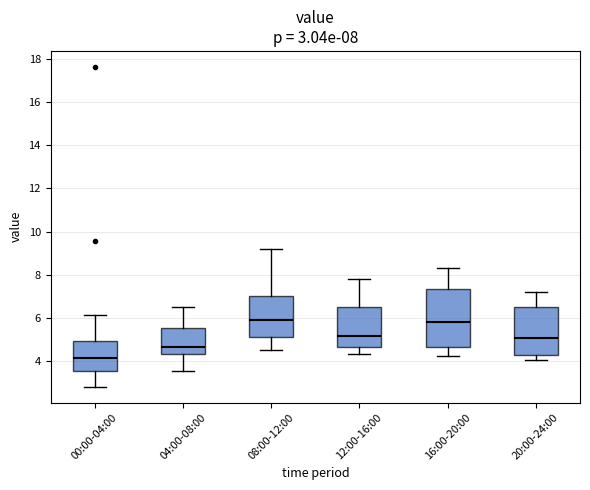

Which box is the tallest, from its lower edge to its upper edge?

16:00-20:00